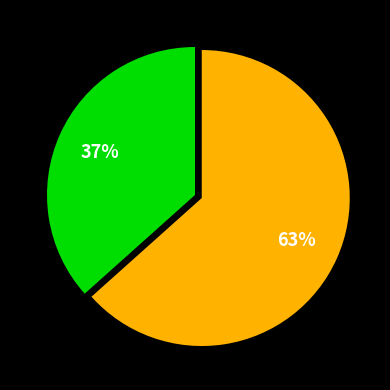

To the nearest percent, what is the average slice percentage?

50%